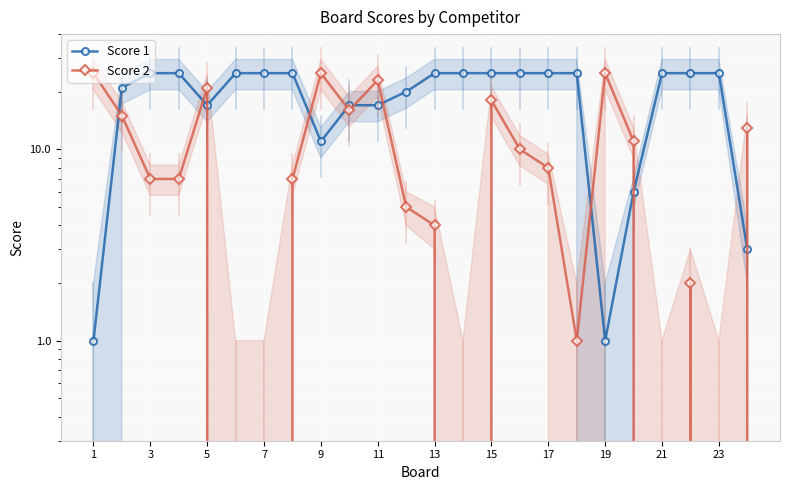

In Score 1, how many points are lower than both neighbors (excluding endpoints)?

3